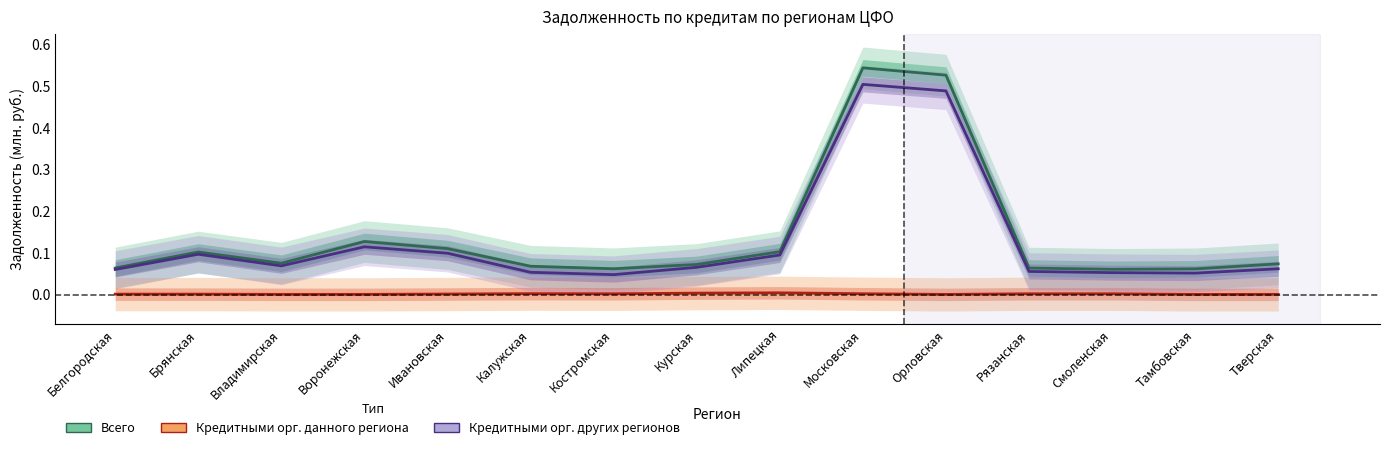

True or false: Кредитными орг. данного региона and Кредитными орг. других регионов cross at least once.

False